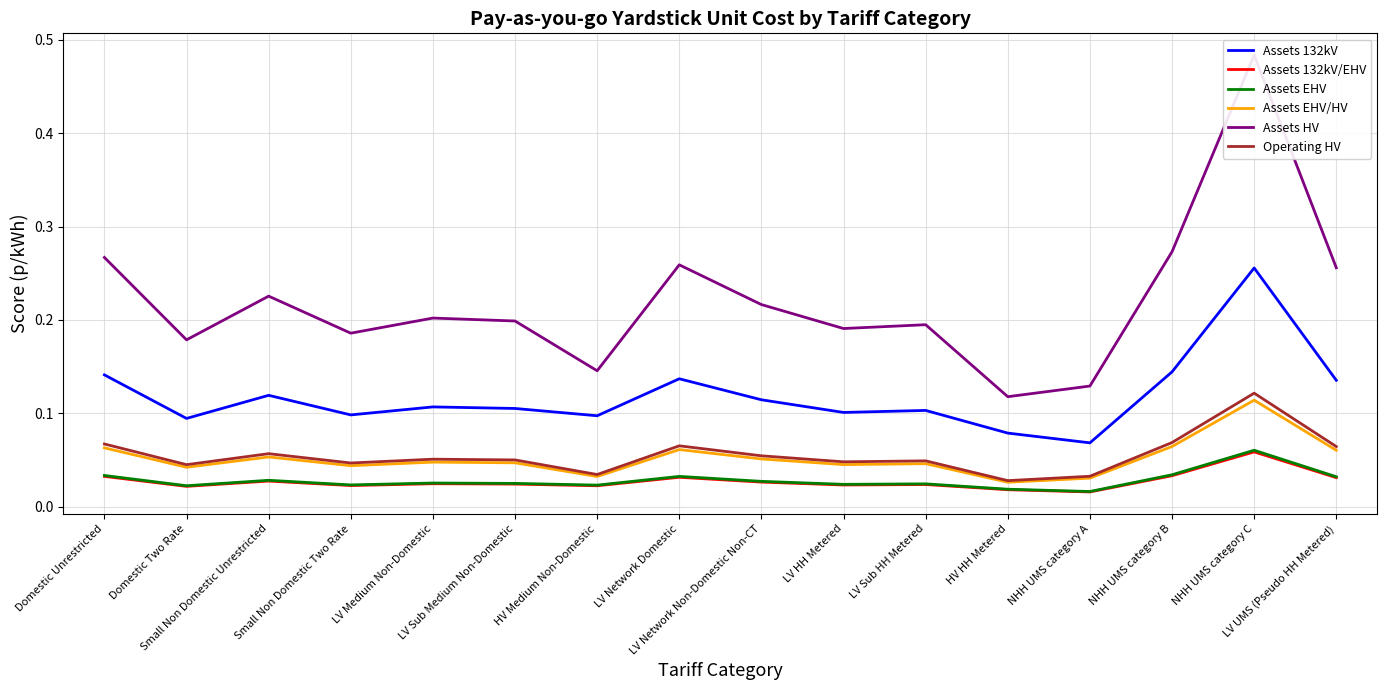

Between HV Medium Non-Domestic and LV HH Metered, which series saw the biggest shift?

Assets HV